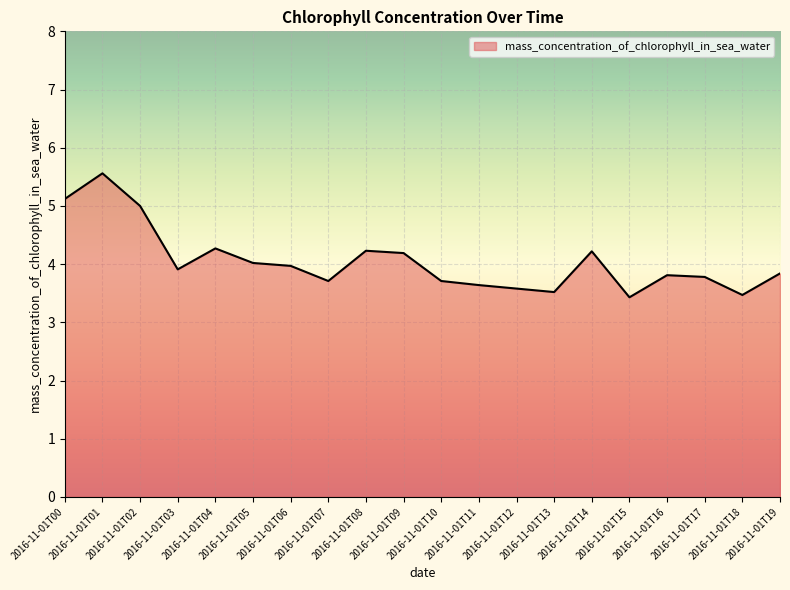

How many distinct data groups are displayed?

1